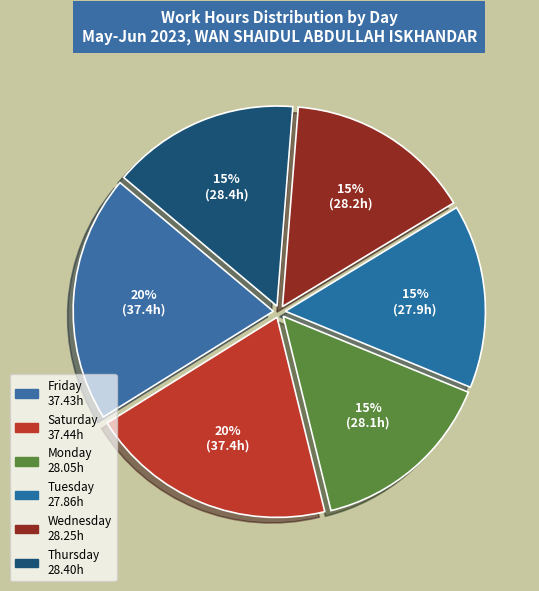

How many slices are in this pie chart?

6